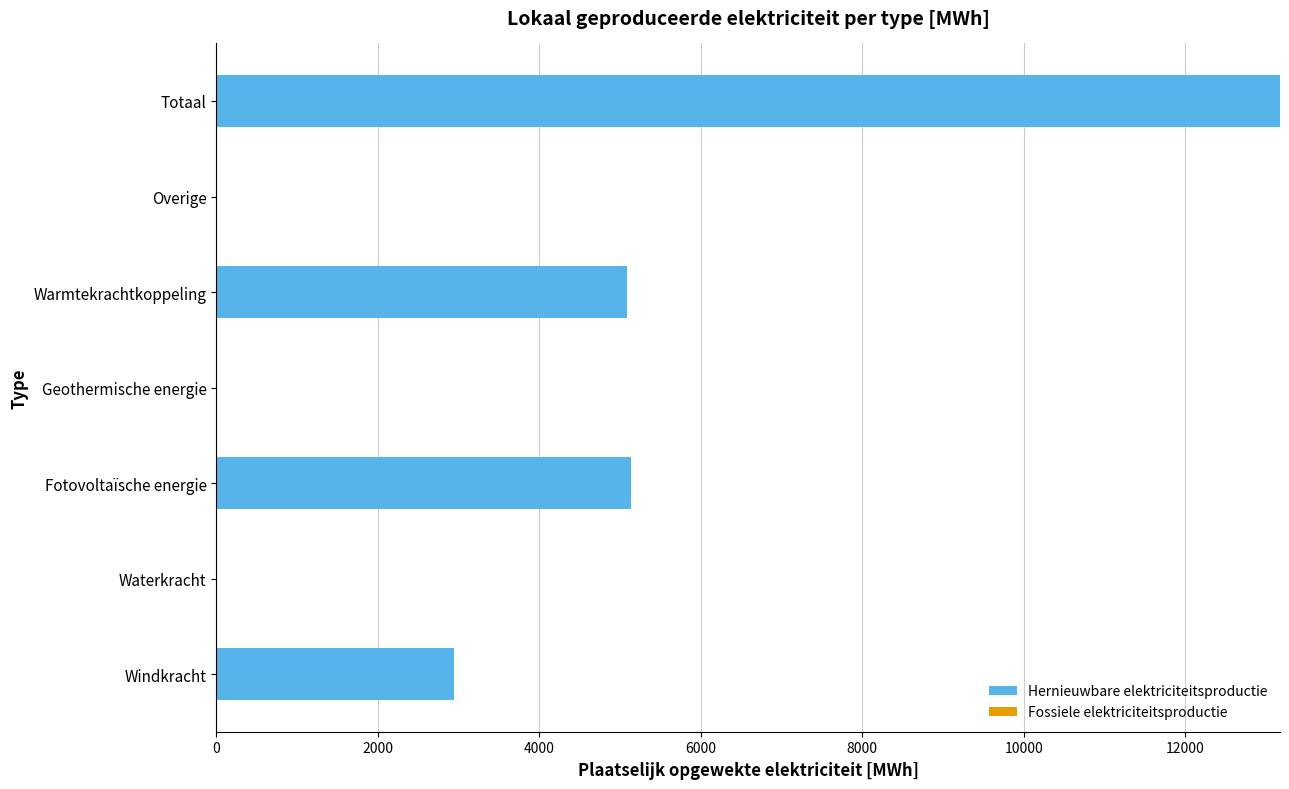

What is the sum of the values at Waterkracht and Windkracht?

2944.2